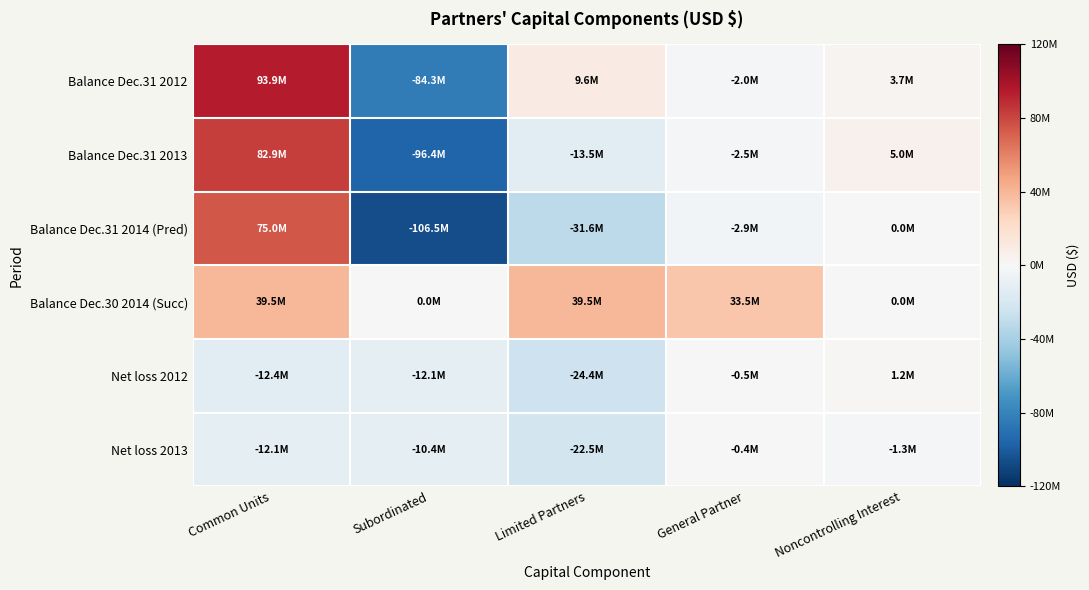

Reading left to right, extract all data points from this chart.

Balance Dec.31 2012: Common Units=93930000	Subordinated=-84337000	Limited Partners=9593000	General Partner=-2010000	Noncontrolling Interest=3744000
Balance Dec.31 2013: Common Units=82931000	Subordinated=-96391000	Limited Partners=-13460000	General Partner=-2507000	Noncontrolling Interest=4969000
Balance Dec.31 2014 (Pred): Common Units=74966000	Subordinated=-106533000	Limited Partners=-31567000	General Partner=-2925000	Noncontrolling Interest=0
Balance Dec.30 2014 (Succ): Common Units=39549000	Subordinated=0	Limited Partners=39549000	General Partner=33472000	Noncontrolling Interest=0
Net loss 2012: Common Units=-12374000	Subordinated=-12054000	Limited Partners=-24428000	General Partner=-497000	Noncontrolling Interest=1225000
Net loss 2013: Common Units=-12053000	Subordinated=-10403000	Limited Partners=-22456000	General Partner=-429000	Noncontrolling Interest=-1270000